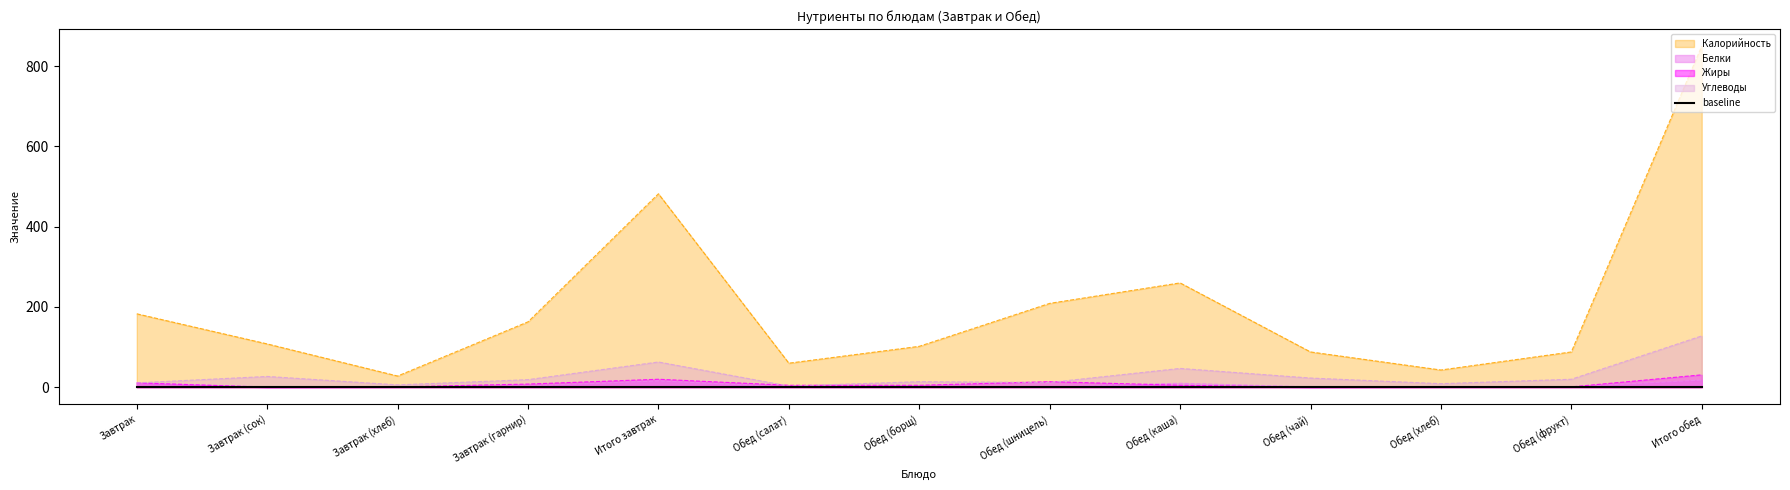

What is the difference between the second highest and minimum values in the Калорийность series?

454